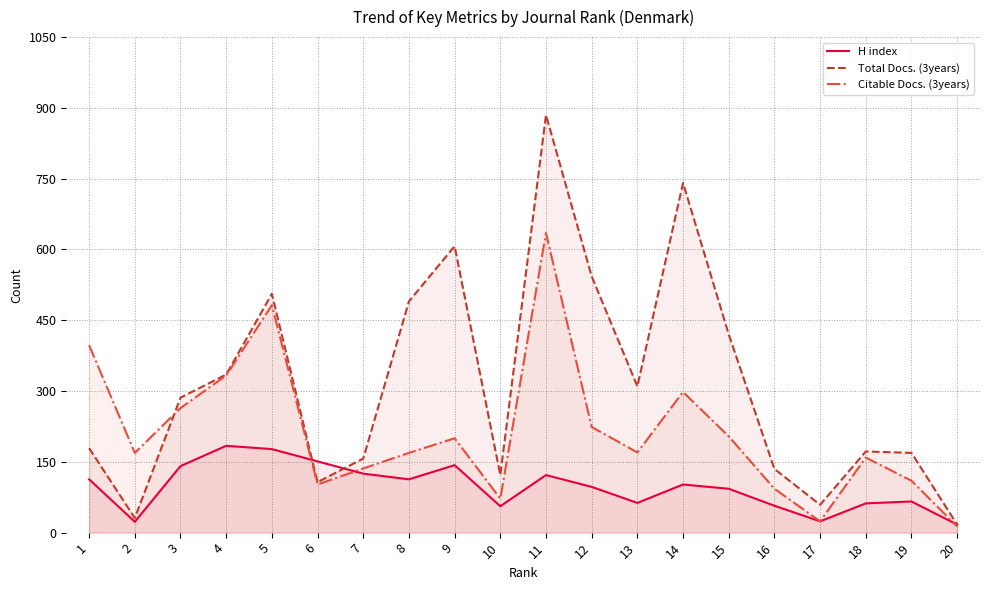

How many values in the Total Docs. (3years) series exceed 286?

9